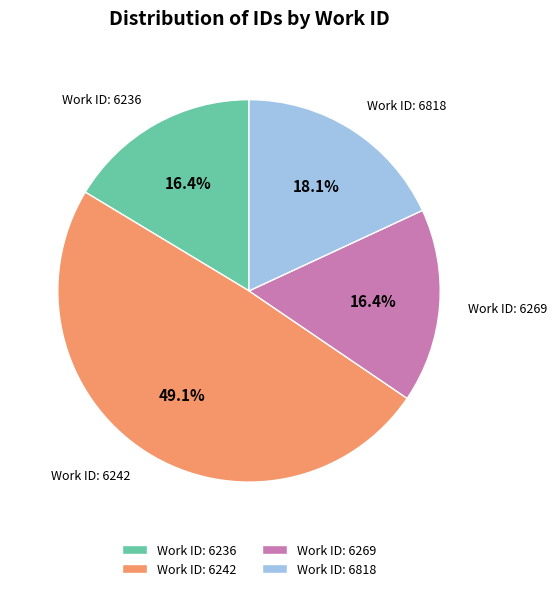

Is the sum of Work ID: 6269 and Work ID: 6242 greater than half?

Yes